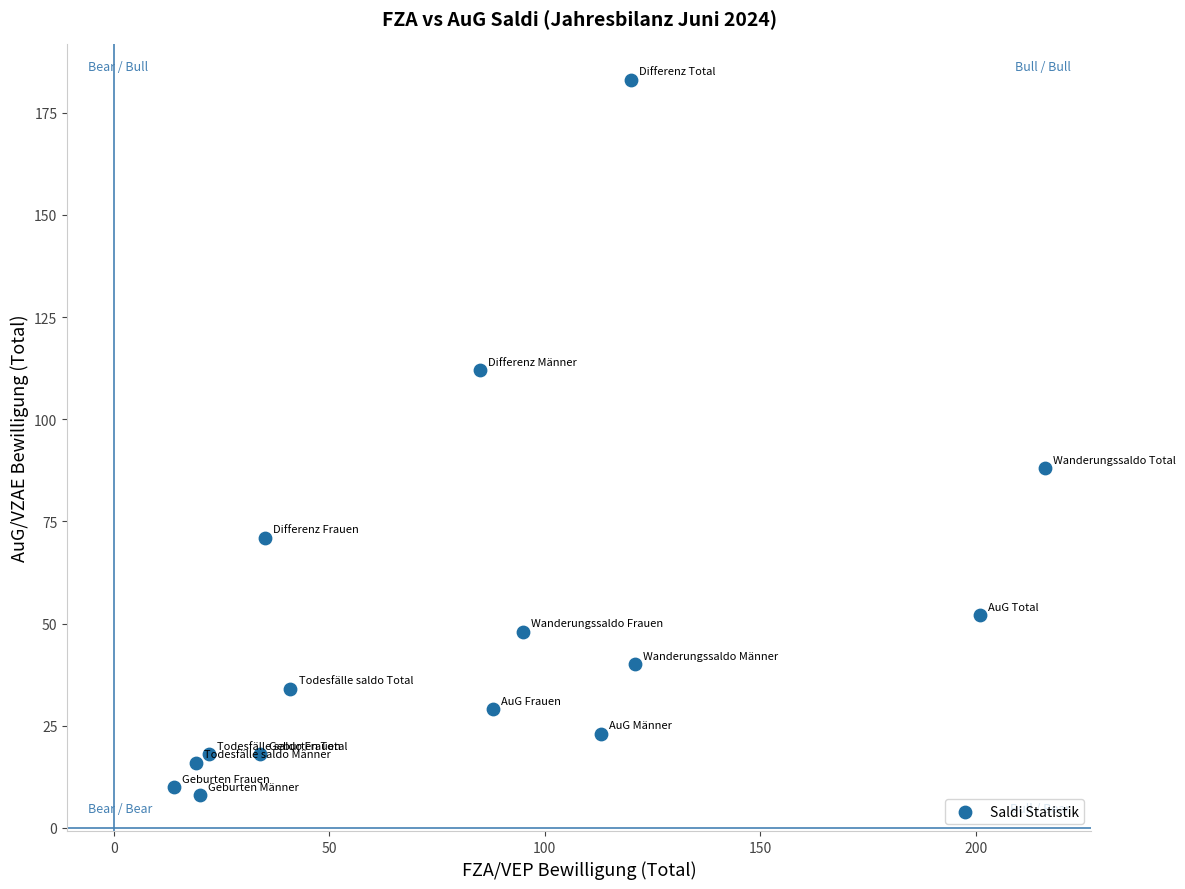

What is the range of X values (max minus min)?

202